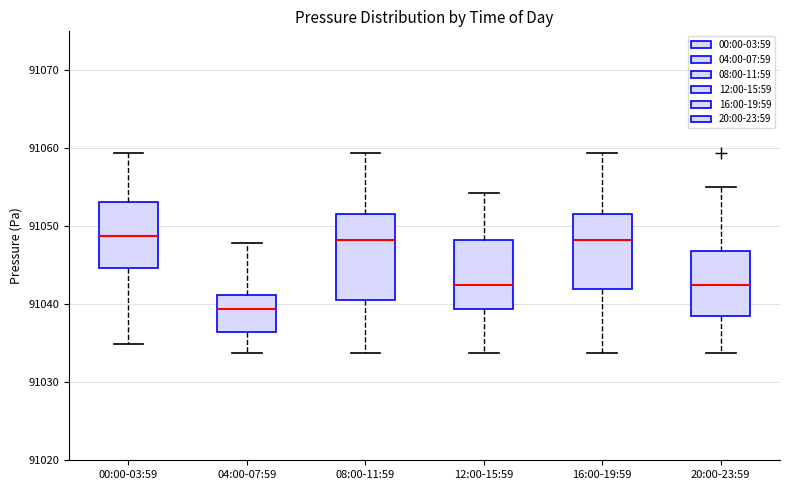

Where does the median line of the box for 12:00-15:59 sit on the y-axis? The values are not printed on the chart, so give them approximately, as read against the axis.

91043